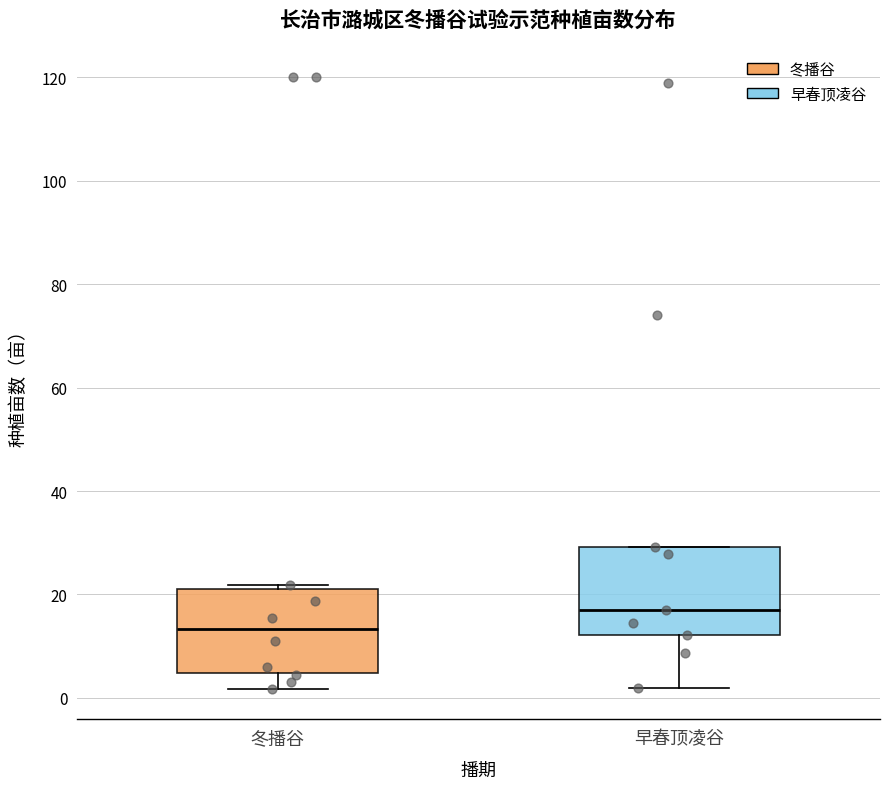

Reading left to right, transcribe this box plot: for each box, give where its median line is, the range the box spans, and where its two whiskers end, as read against the y-axis. The values are not printed on the chart, so give them approximately, as read against the axis.

冬播谷: median 14, box 4 to 22, whiskers 2 to 22 (just above the box's upper edge)
早春顶凌谷: median 18, box 12 to 30, whiskers 2 to 30